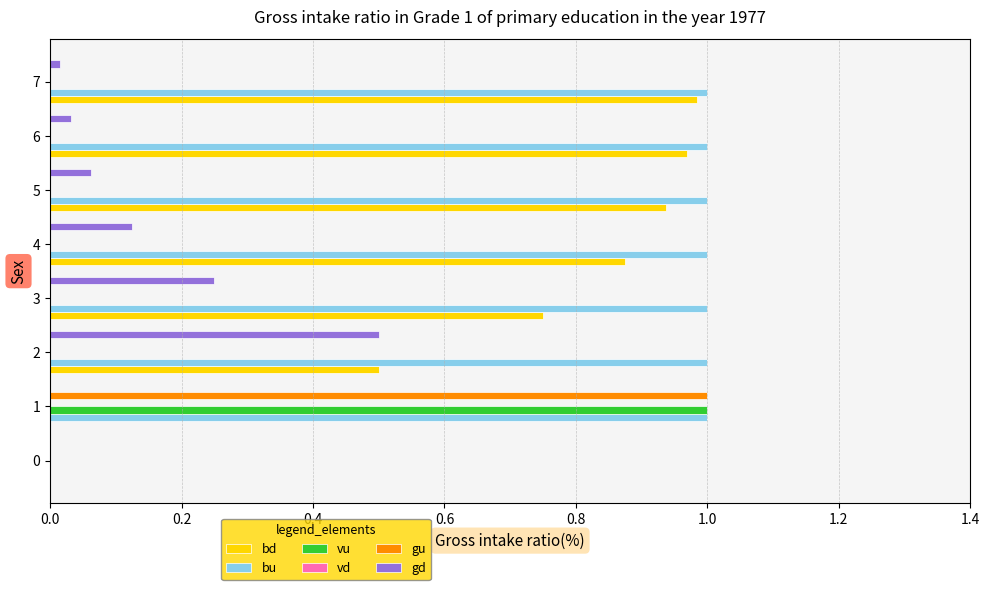

What is the average value of the bd series?

0.6